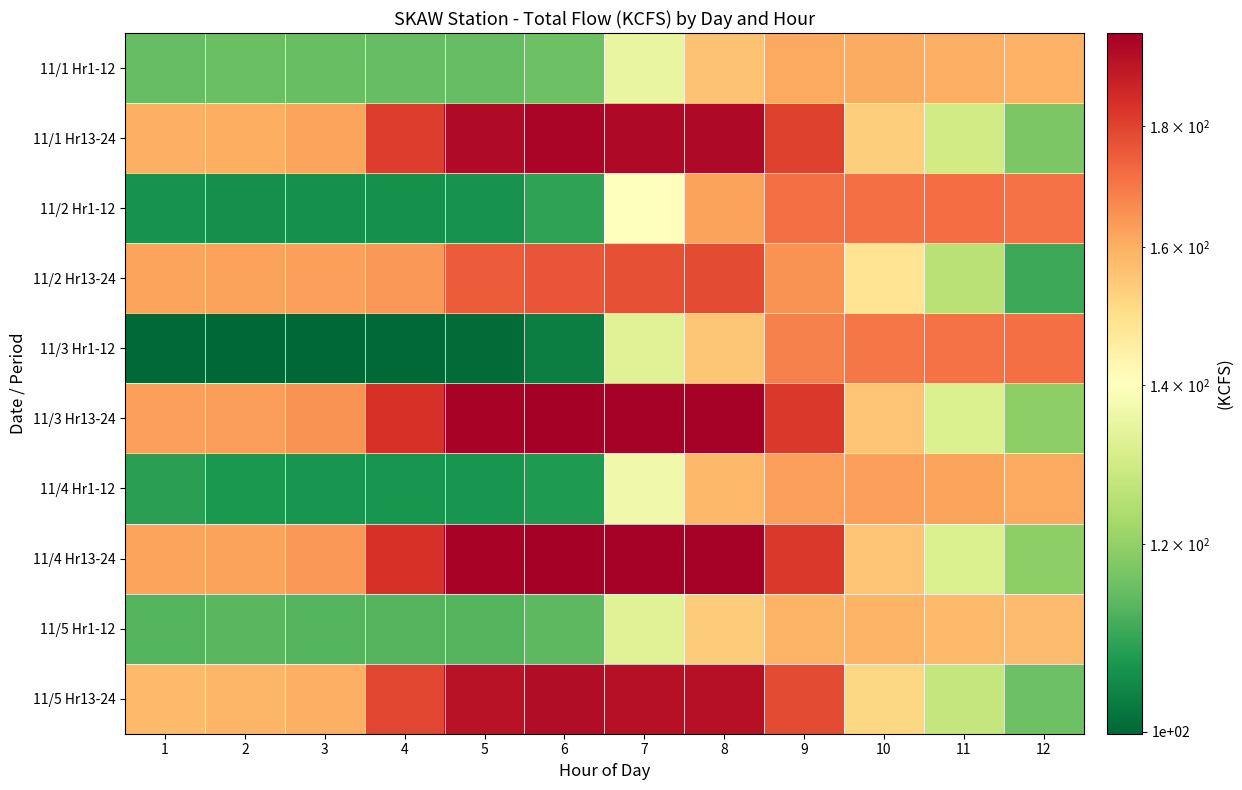

What is the spread (max minus min) of values at 5?

95.2